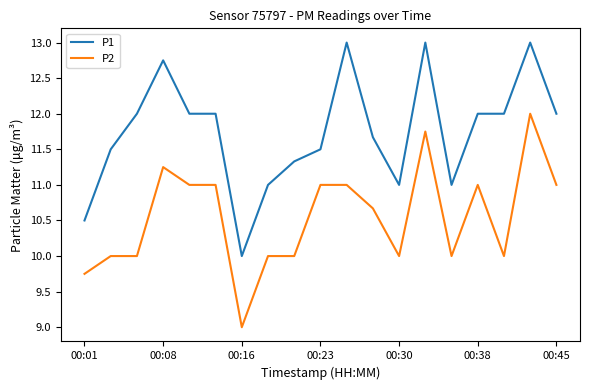

True or false: P1 and P2 intersect in this chart.

False